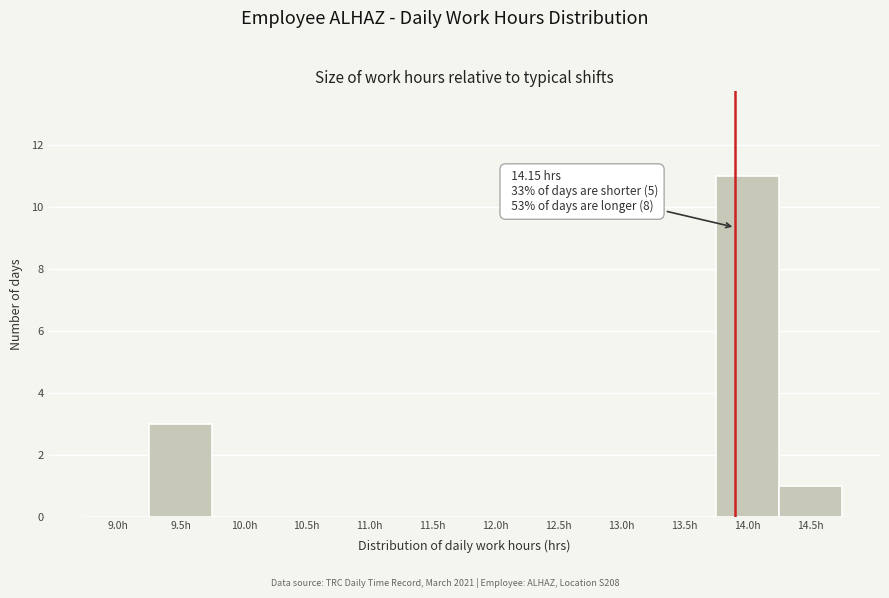

Reading left to right, what are all the values shown in this chart?

9.0h=0	9.5h=3	10.0h=0	10.5h=0	11.0h=0	11.5h=0	12.0h=0	12.5h=0	13.0h=0	13.5h=0	14.0h=11	14.5h=1